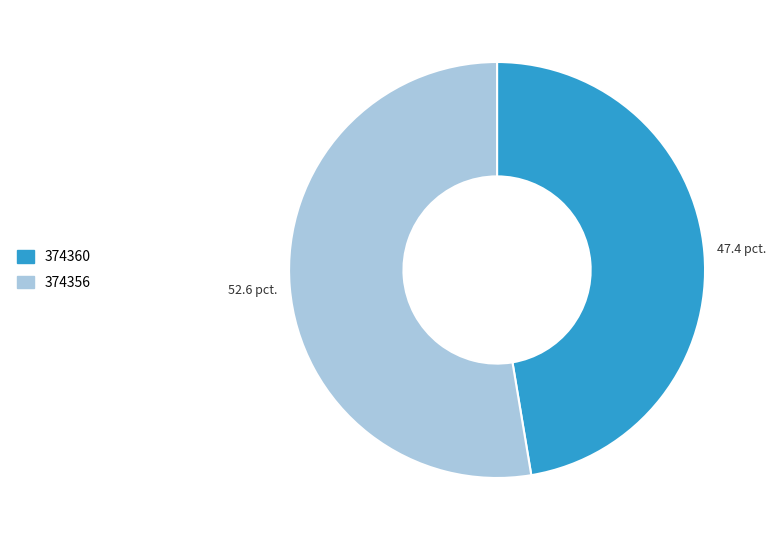

How many segments does this pie chart have?

2